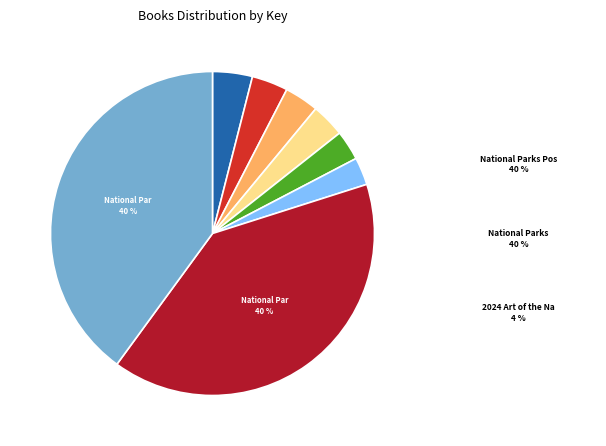

Does any single category account for the majority?

No